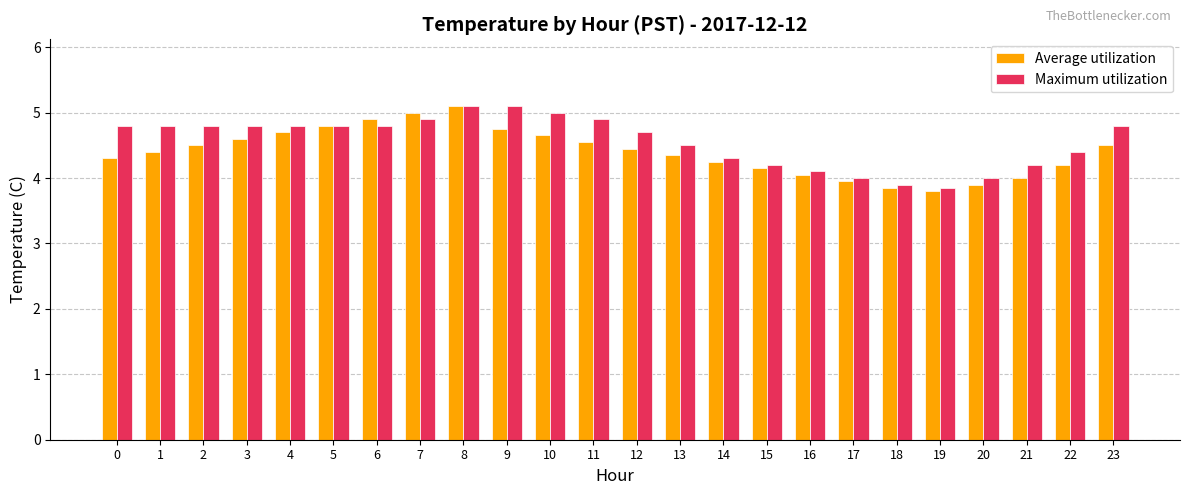

Which category has the lowest value in the Average utilization series?

19